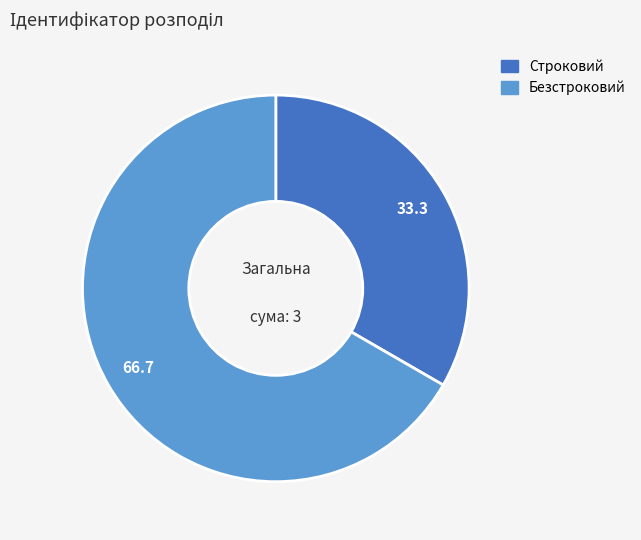

Which has a higher value, Безстроковий or Строковий?

Безстроковий